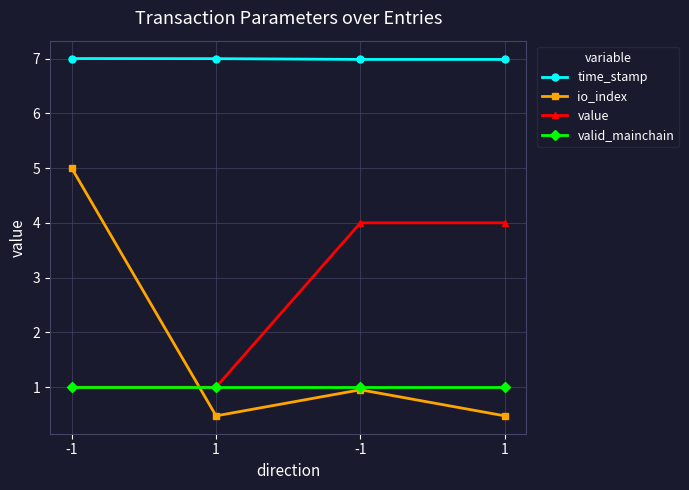

What is the maximum value for io_index?

5.0